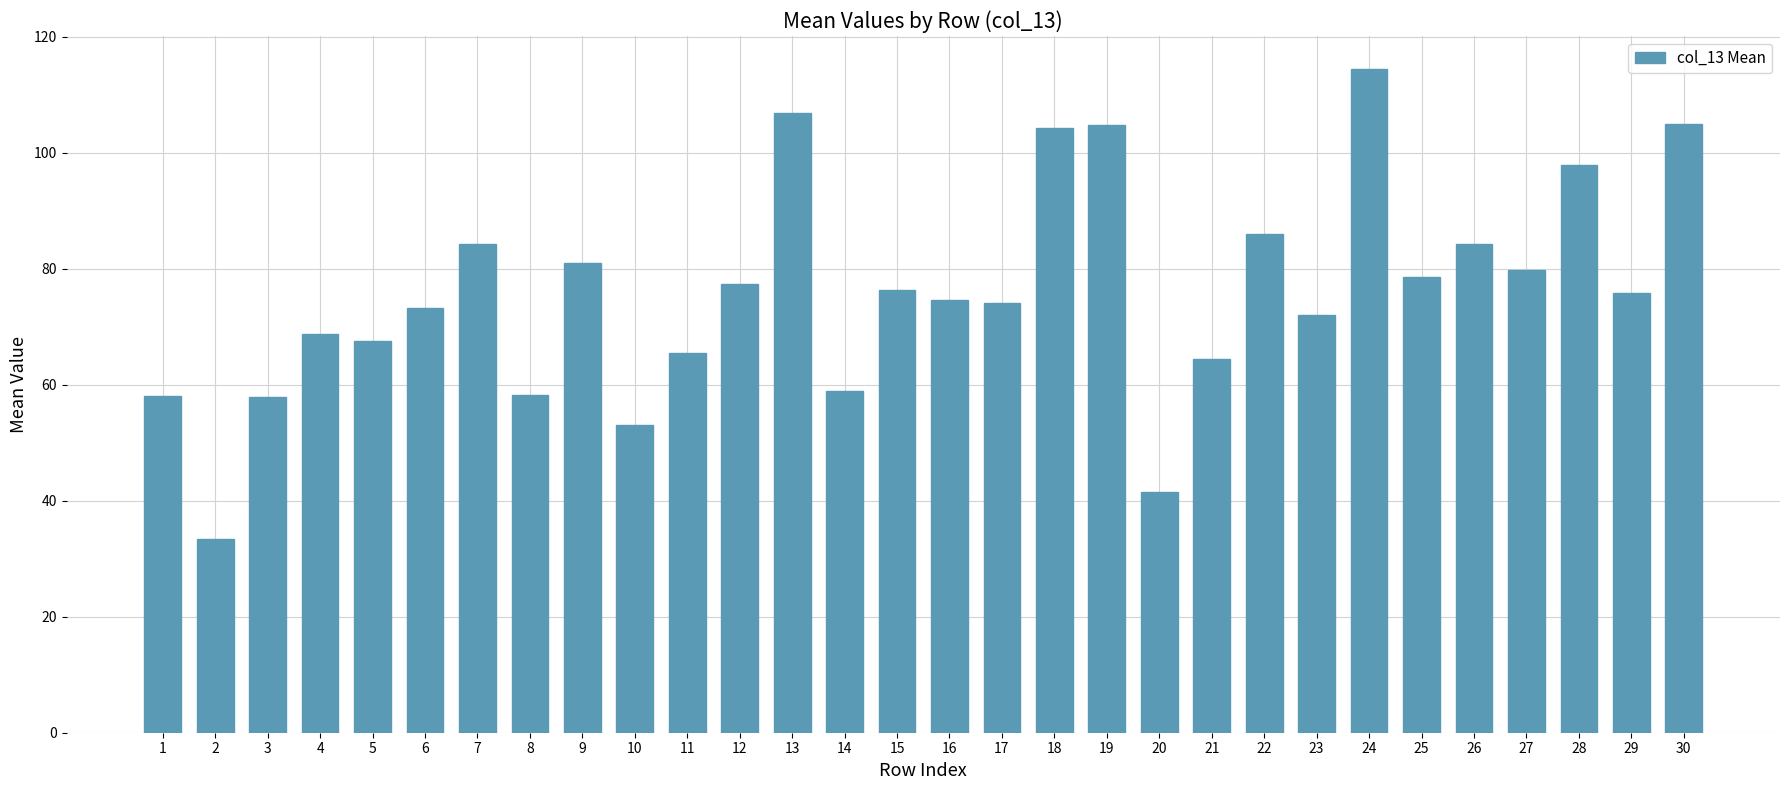

What is the ratio of the value at 1 to the value at 13?

0.5